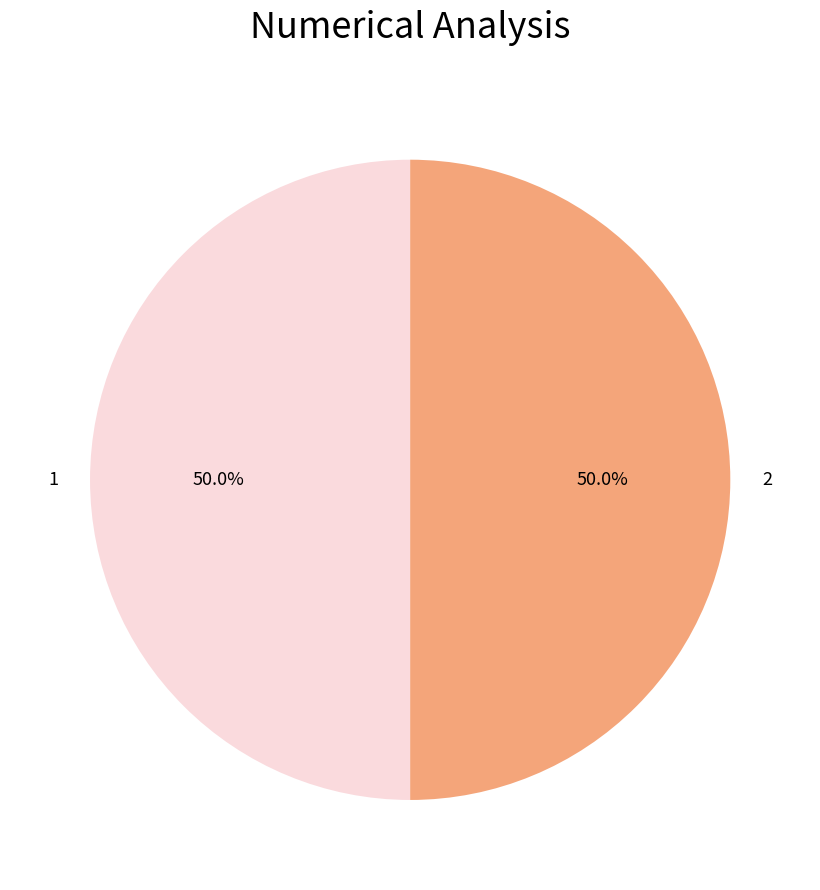

What is the ratio of the value at 2 to the value at 1?

1.0